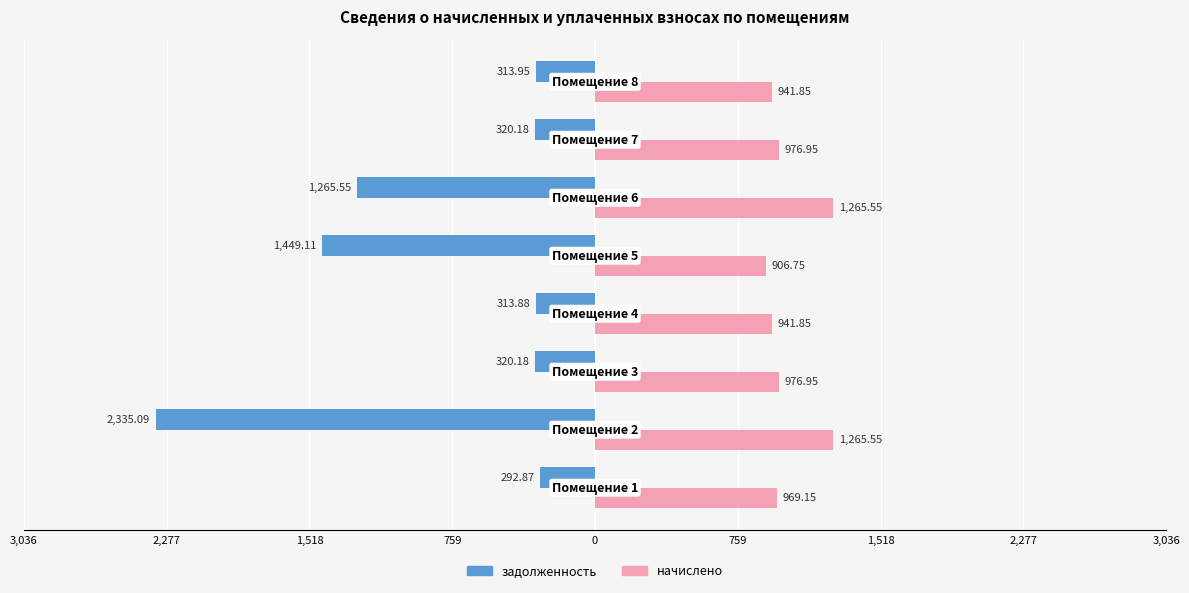

What are all the series names shown in the legend?

задолженность, начислено